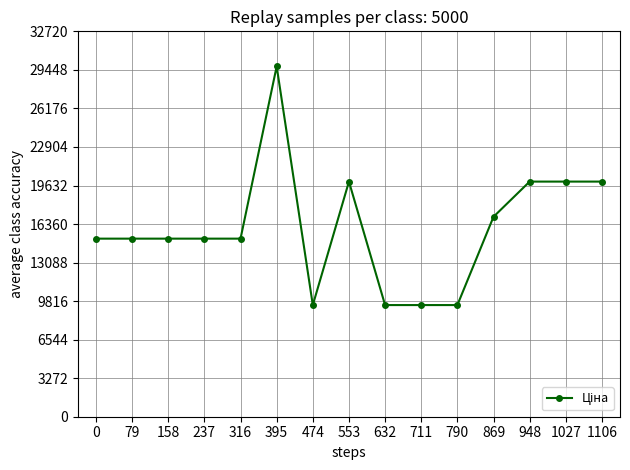

What is the sum of all values?

240100.5